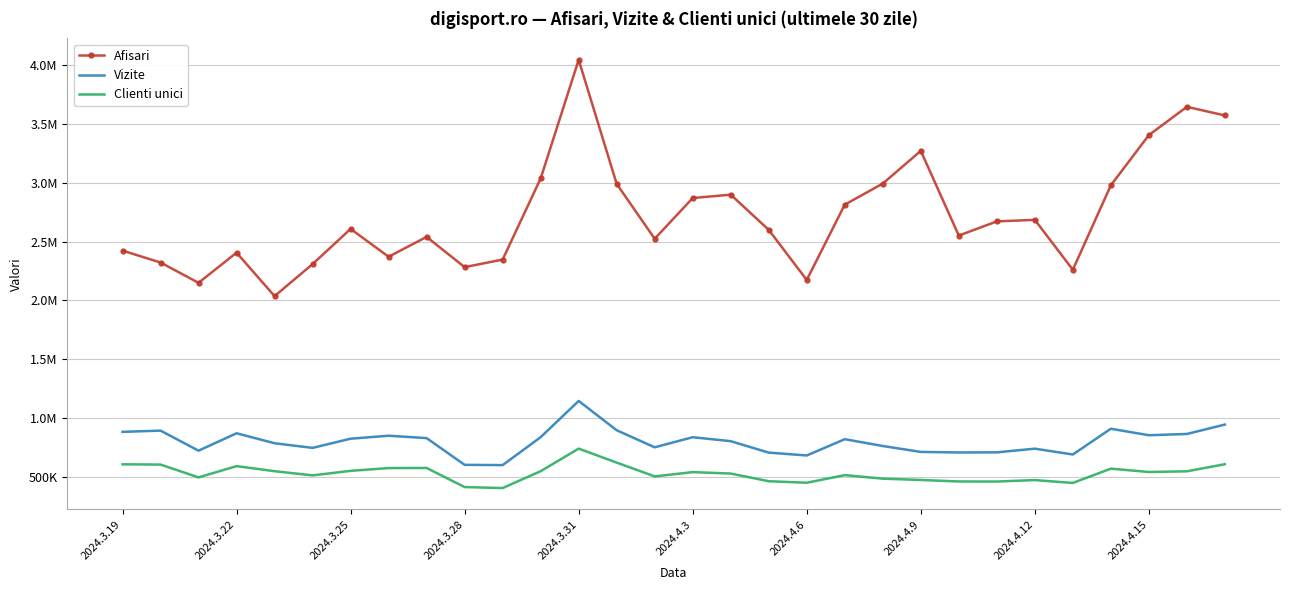

What are all the series names shown in the legend?

Afisari, Vizite, Clienti unici